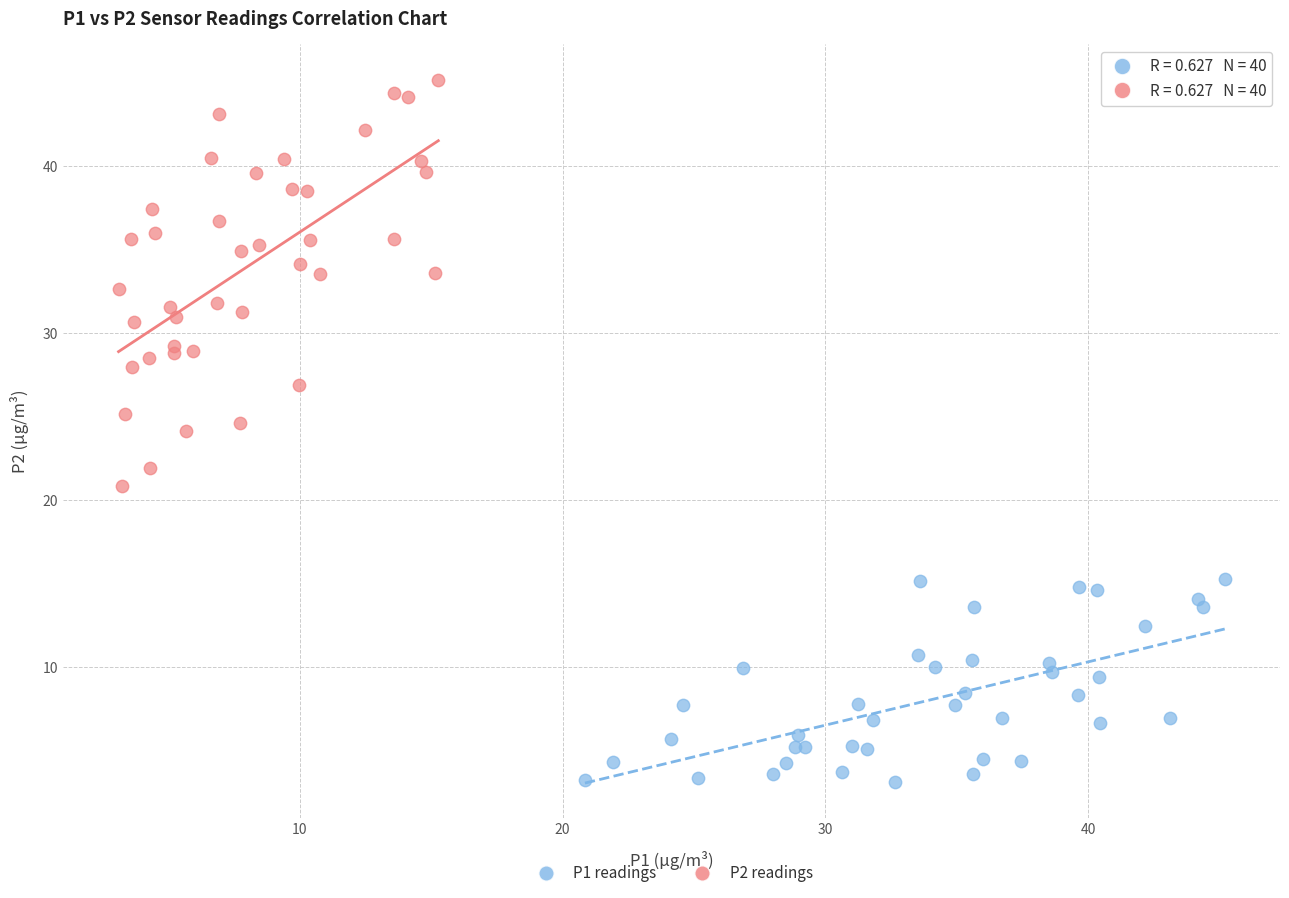

Which series has the largest Y range (max minus min)?

P2 readings